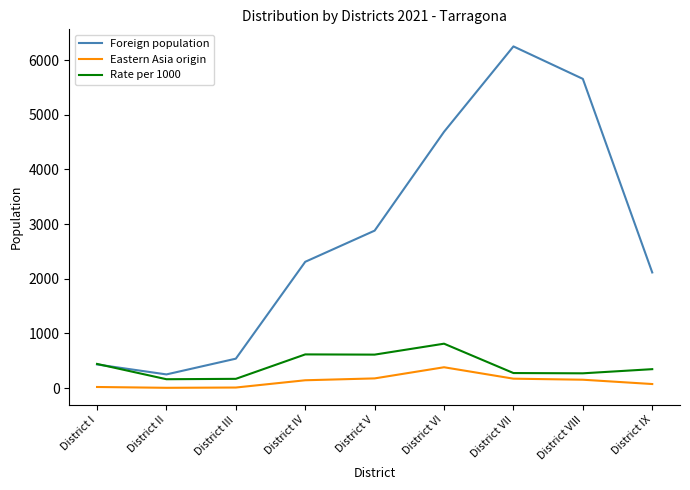

Where is Foreign population nearest to the value 3249?

District V